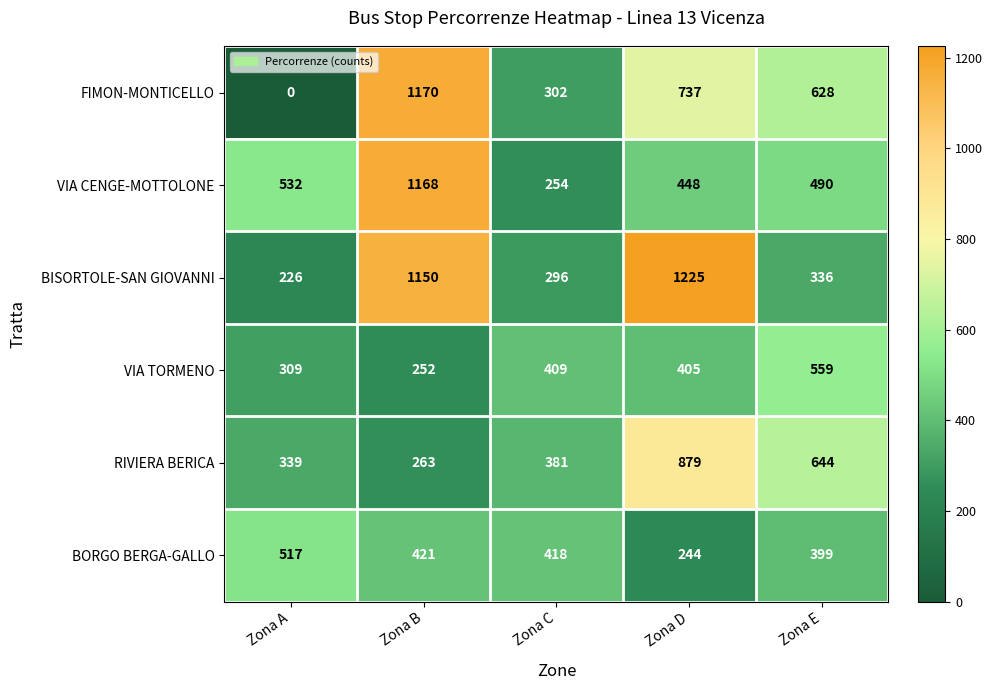

Rank the categories by VIA TORMENO value from lowest to highest.

Zona B, Zona A, Zona D, Zona C, Zona E